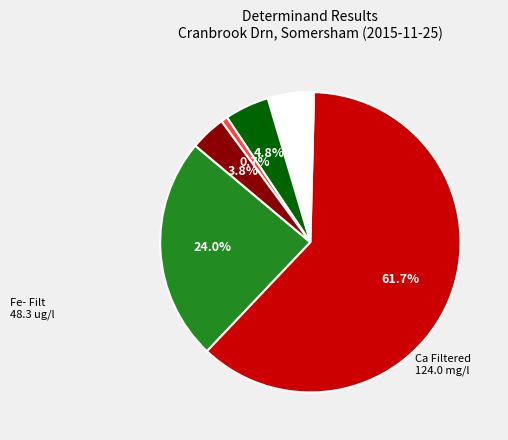

Is there any slice that represents more than half of the pie?

Yes